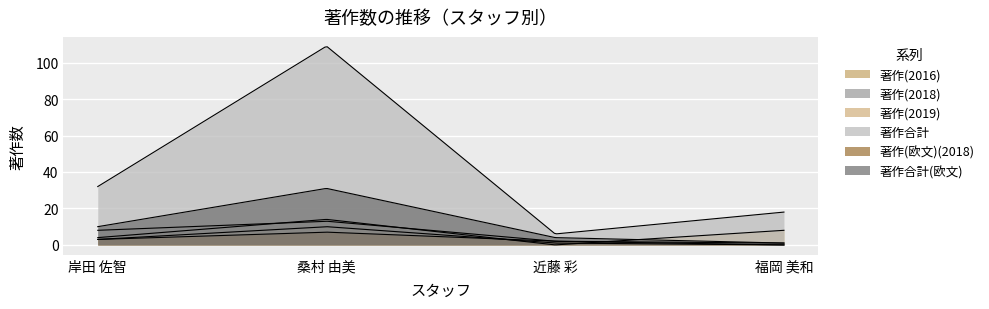

True or false: 著作(2016) and 著作合計 cross at least once.

False